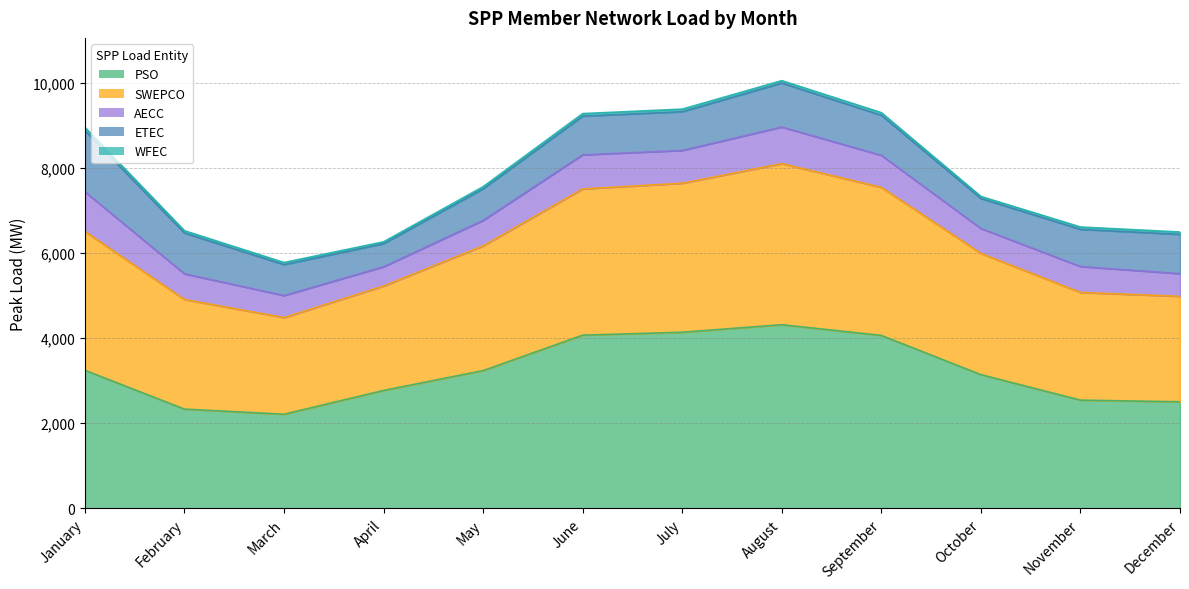

At which label is ETEC closest to 992?

February